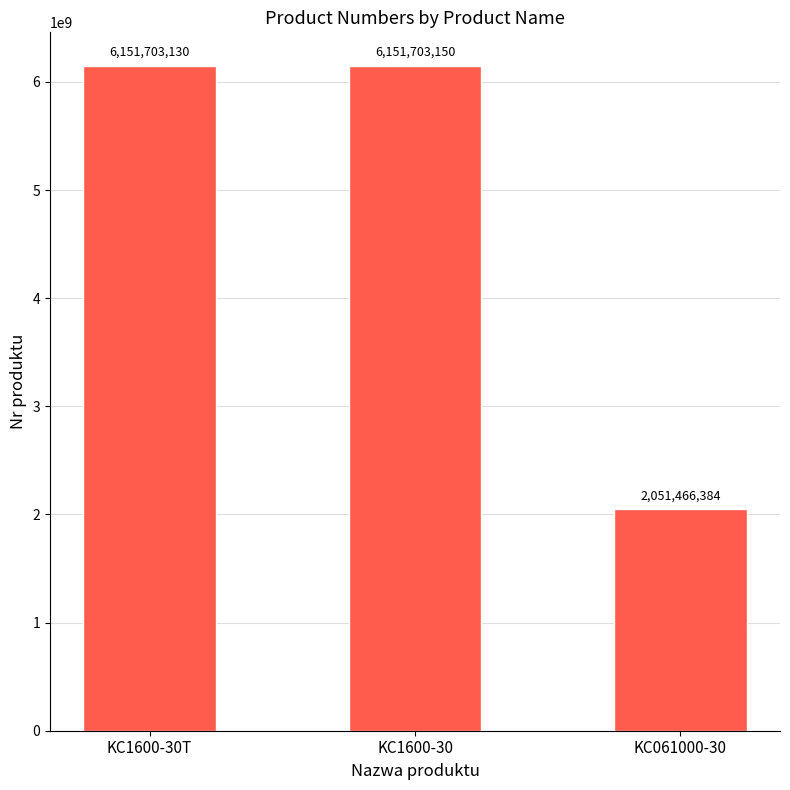

Is it true that the value at KC1600-30T is 6151703130?

True